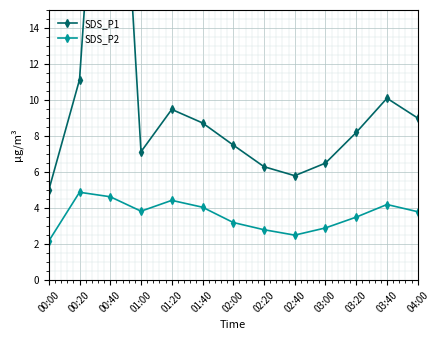

What are all the series names shown in the legend?

SDS_P1, SDS_P2